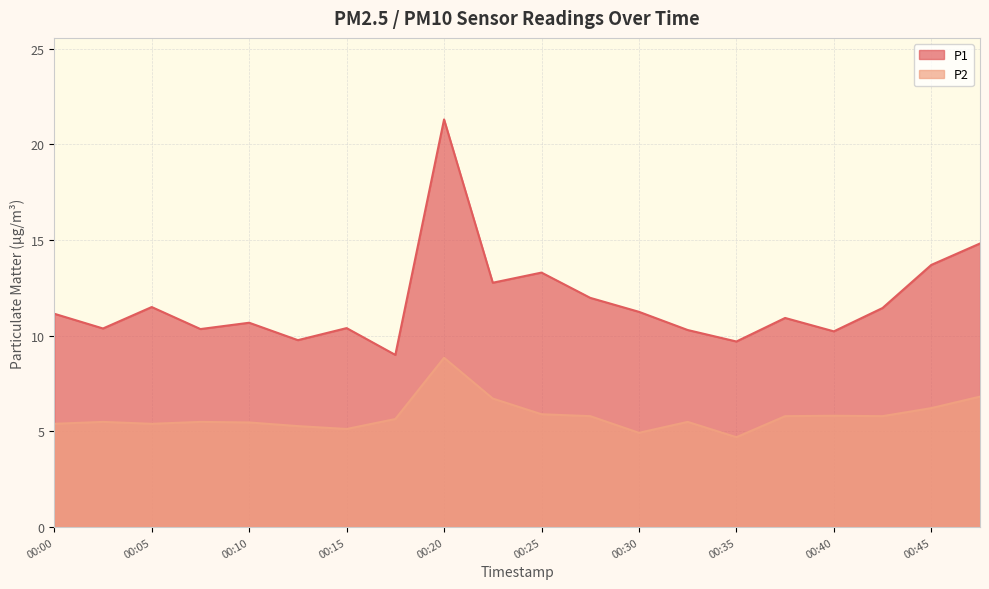

What is the value of the P1 point at the 4th from the left?

10.3